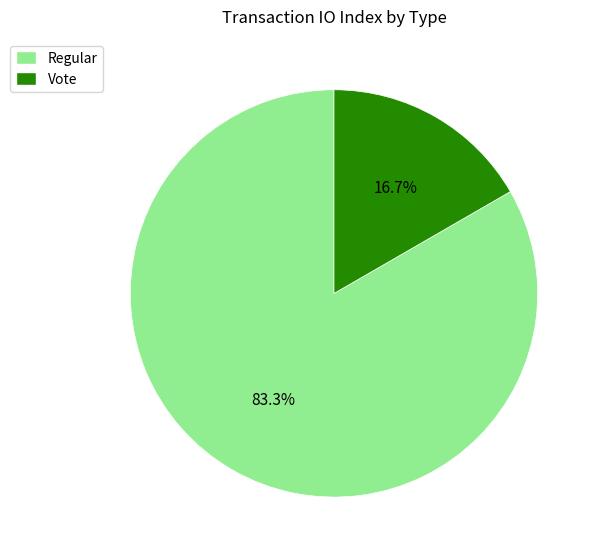

How many segments does this pie chart have?

2